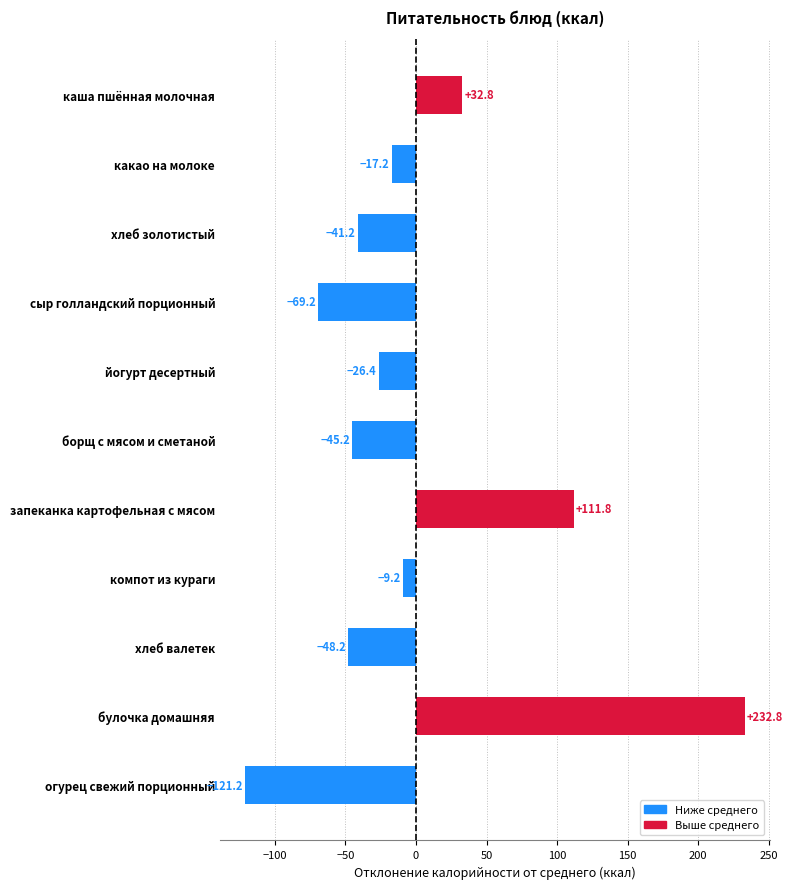

At which label is the value closest to 55?

каша пшённая молочная